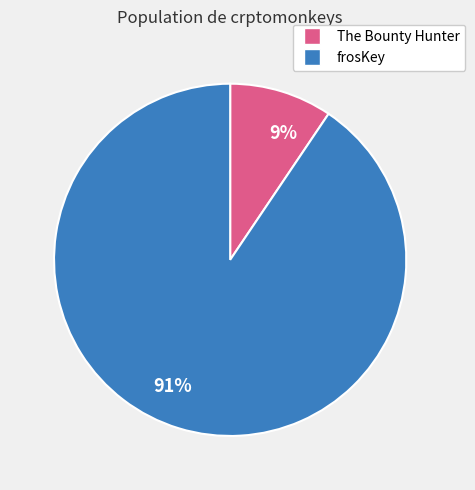

Is it true that 91% is 99% of the pie?

False